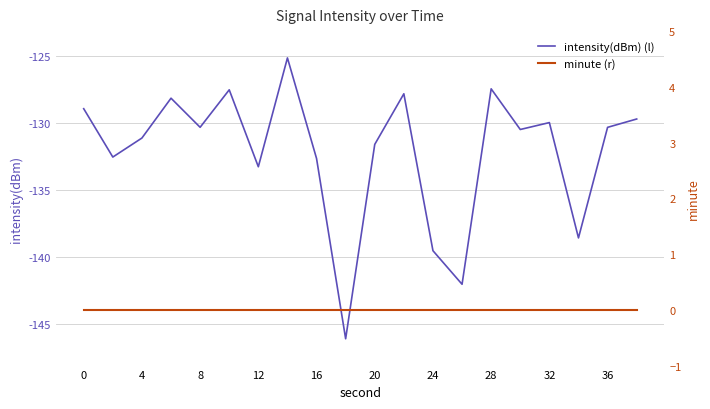

How many data points in intensity(dBm) (l) are above -130?

8